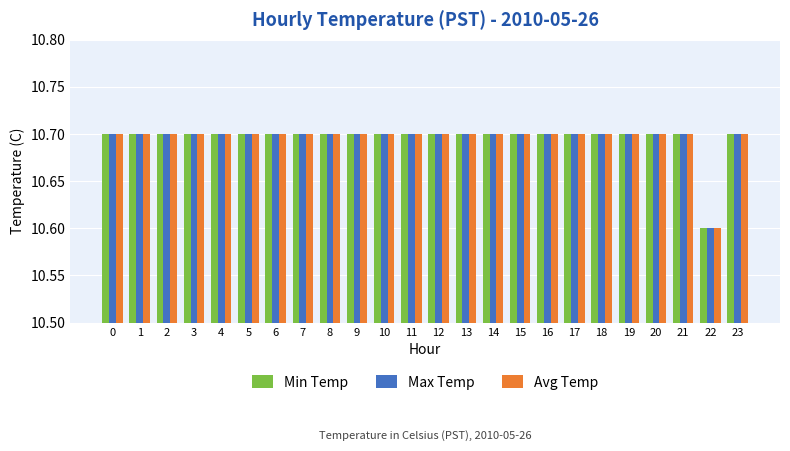

Reading left to right, transcribe all the data shown in this chart.

Min Temp: 0=10.7	1=10.7	2=10.7	3=10.7	4=10.7	5=10.7	6=10.7	7=10.7	8=10.7	9=10.7	10=10.7	11=10.7	12=10.7	13=10.7	14=10.7	15=10.7	16=10.7	17=10.7	18=10.7	19=10.7	20=10.7	21=10.7	22=10.6	23=10.7
Max Temp: 0=10.7	1=10.7	2=10.7	3=10.7	4=10.7	5=10.7	6=10.7	7=10.7	8=10.7	9=10.7	10=10.7	11=10.7	12=10.7	13=10.7	14=10.7	15=10.7	16=10.7	17=10.7	18=10.7	19=10.7	20=10.7	21=10.7	22=10.6	23=10.7
Avg Temp: 0=10.7	1=10.7	2=10.7	3=10.7	4=10.7	5=10.7	6=10.7	7=10.7	8=10.7	9=10.7	10=10.7	11=10.7	12=10.7	13=10.7	14=10.7	15=10.7	16=10.7	17=10.7	18=10.7	19=10.7	20=10.7	21=10.7	22=10.6	23=10.7